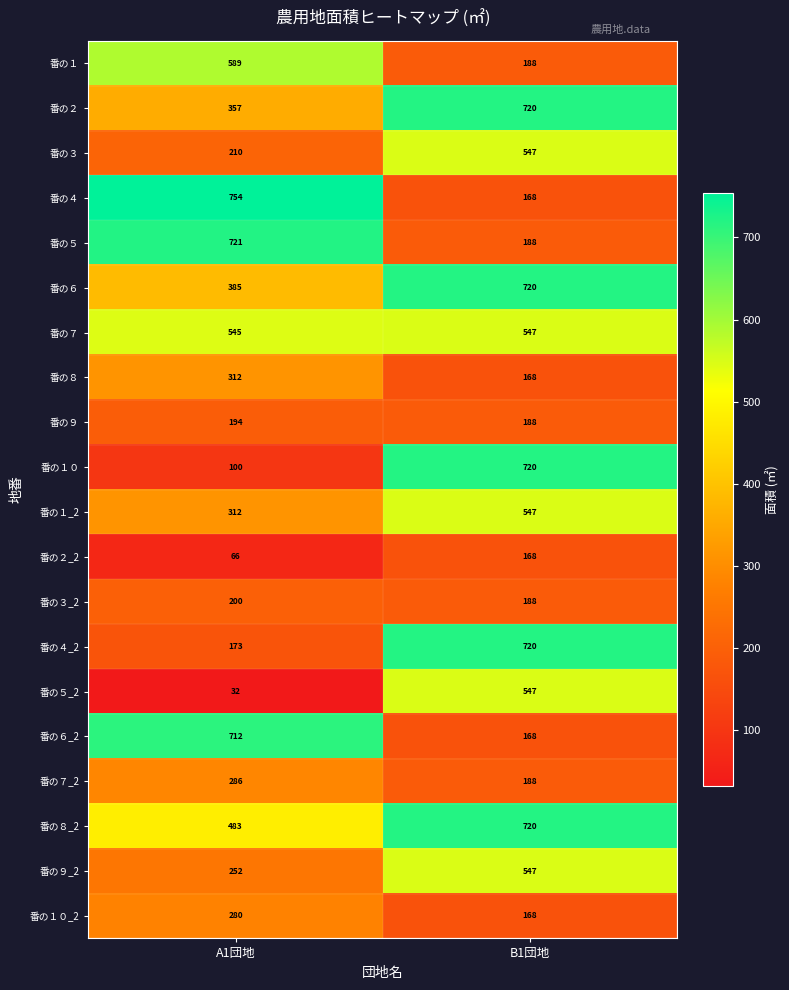

True or false: 番の６ has a value of 561 at A1団地.

False